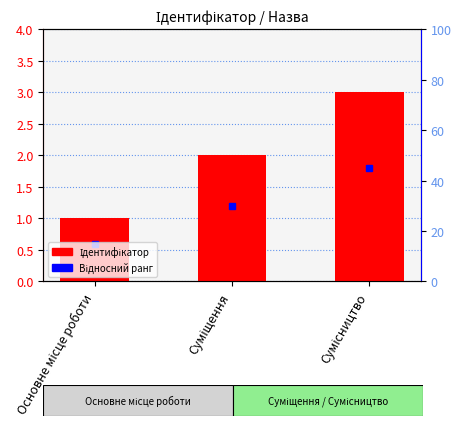

Rank the categories by value from lowest to highest.

Основне місце роботи, Суміщення, Сумісництво